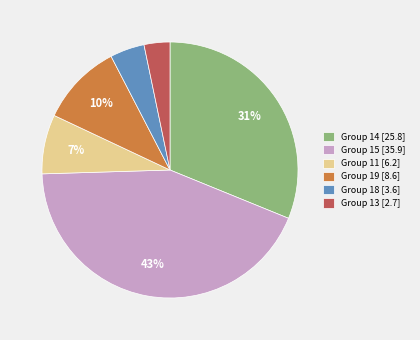

To the nearest percent, what portion does Group 13 [2.7] represent?

3%